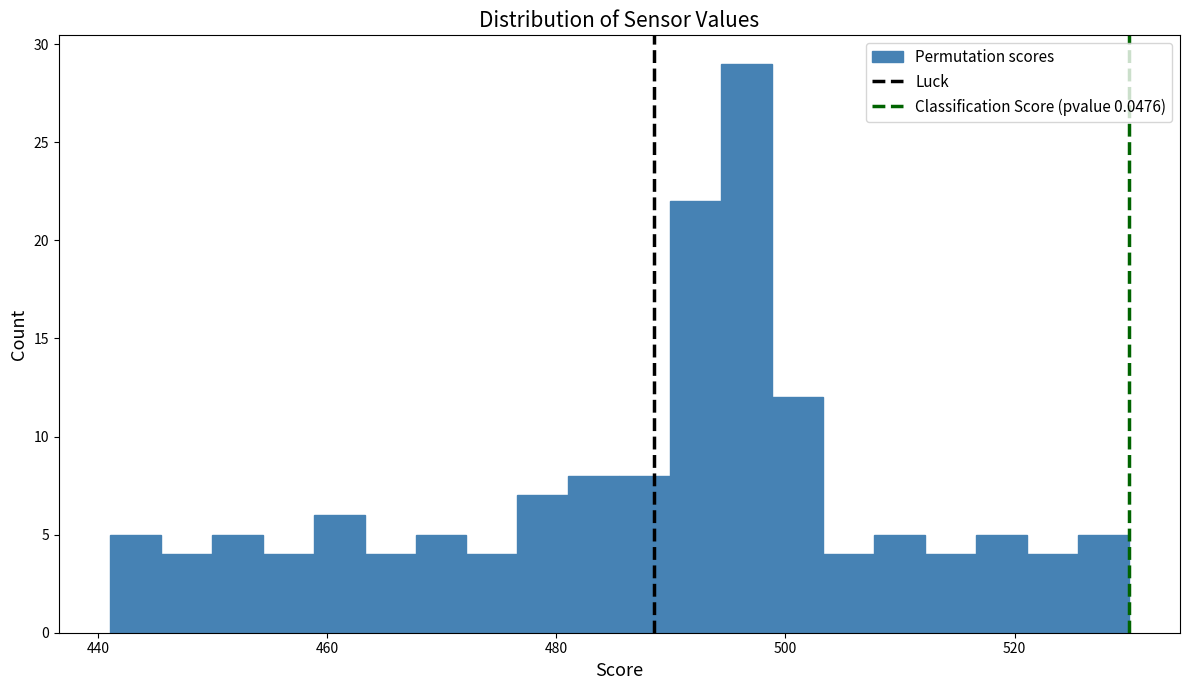

Read against the x-axis, roughly where is the centre of the tallest bar?

496